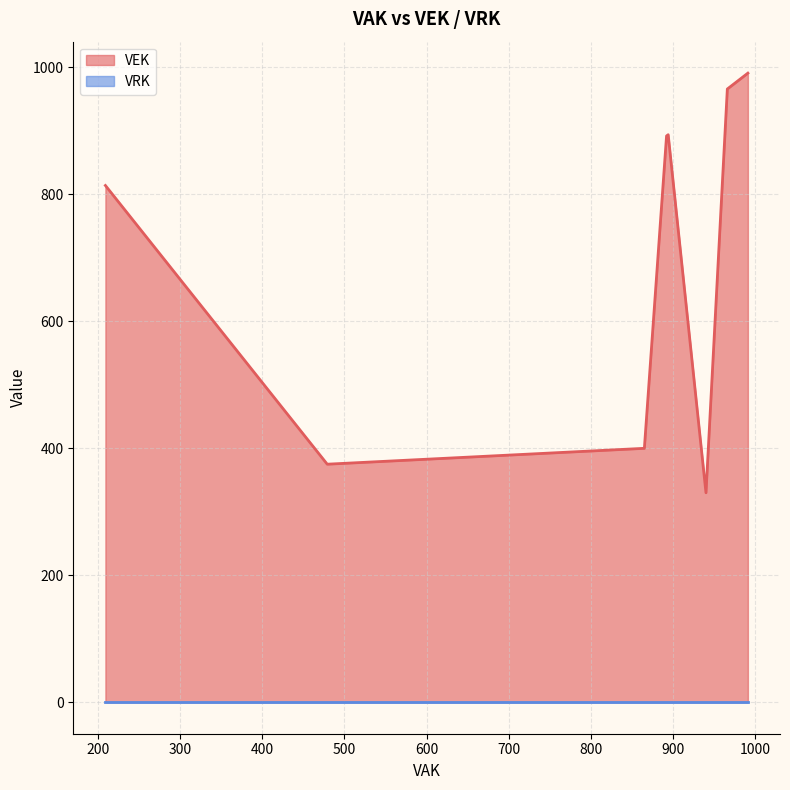

Which series has the largest total across all categories?

VEK